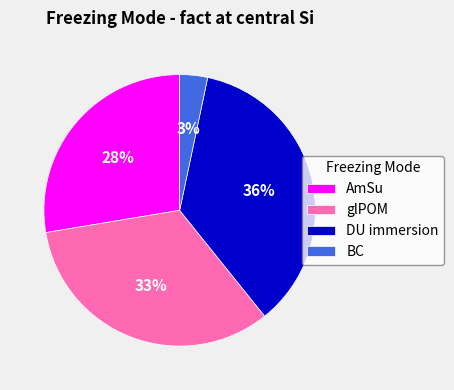

To the nearest percent, what is the combined percentage of glPOM and DU immersion?

69%